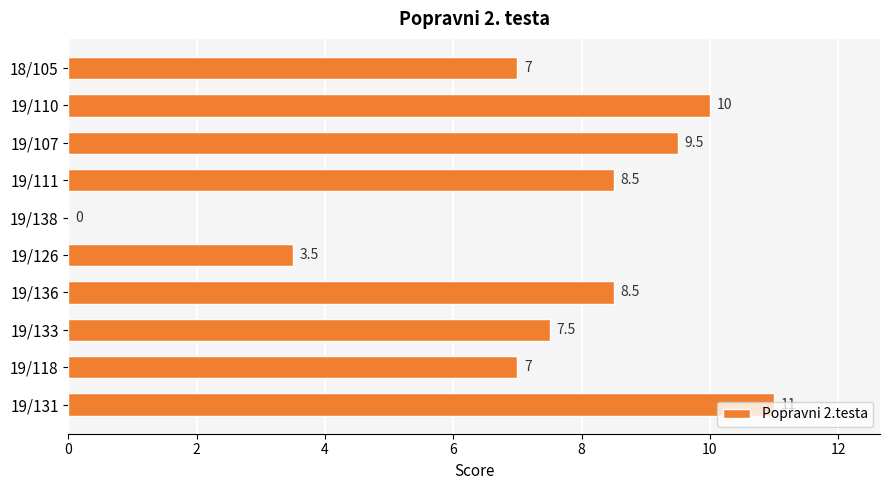

Read the value at 19/133.

7.5